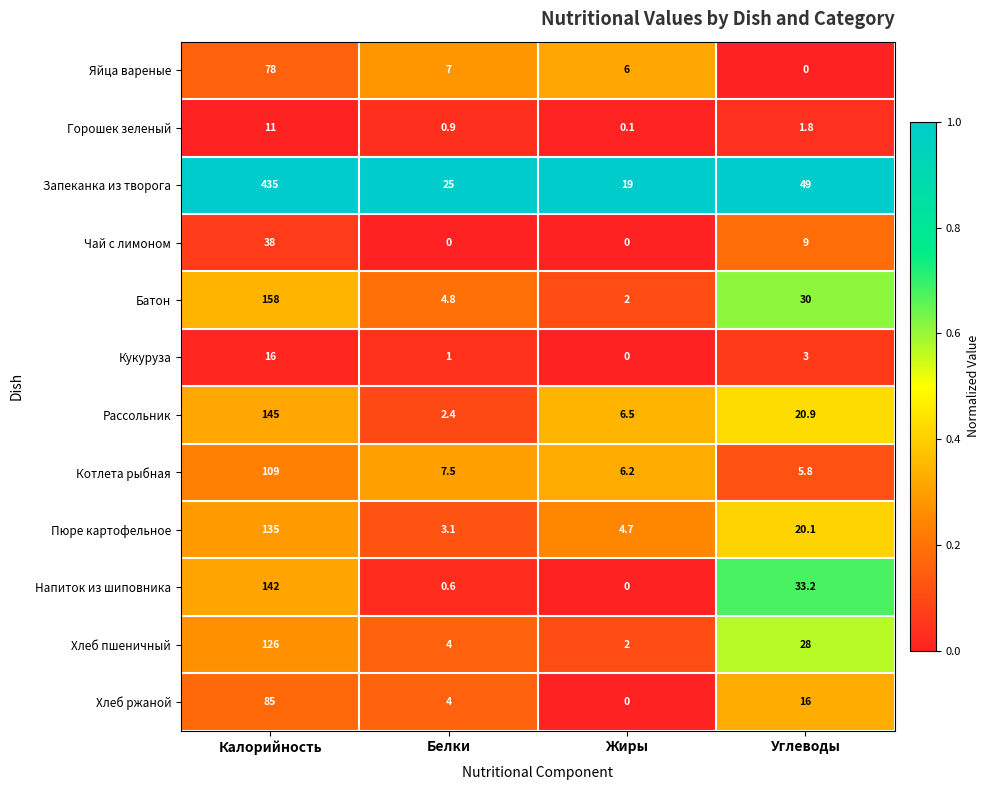

Where is Кукуруза nearest to the value 8?

Углеводы